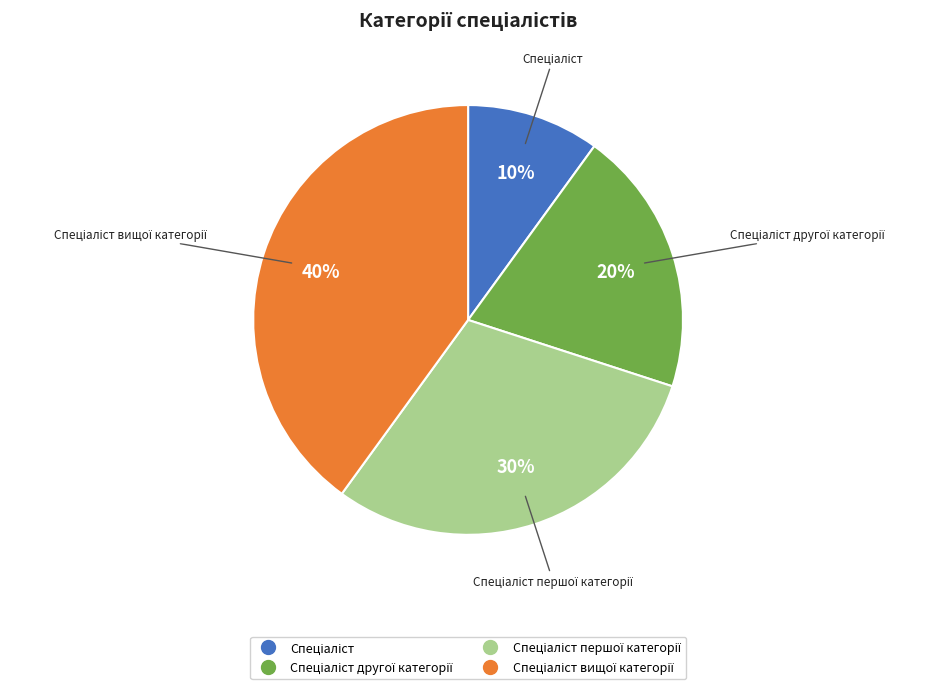

To the nearest percent, what is the average slice percentage?

25%